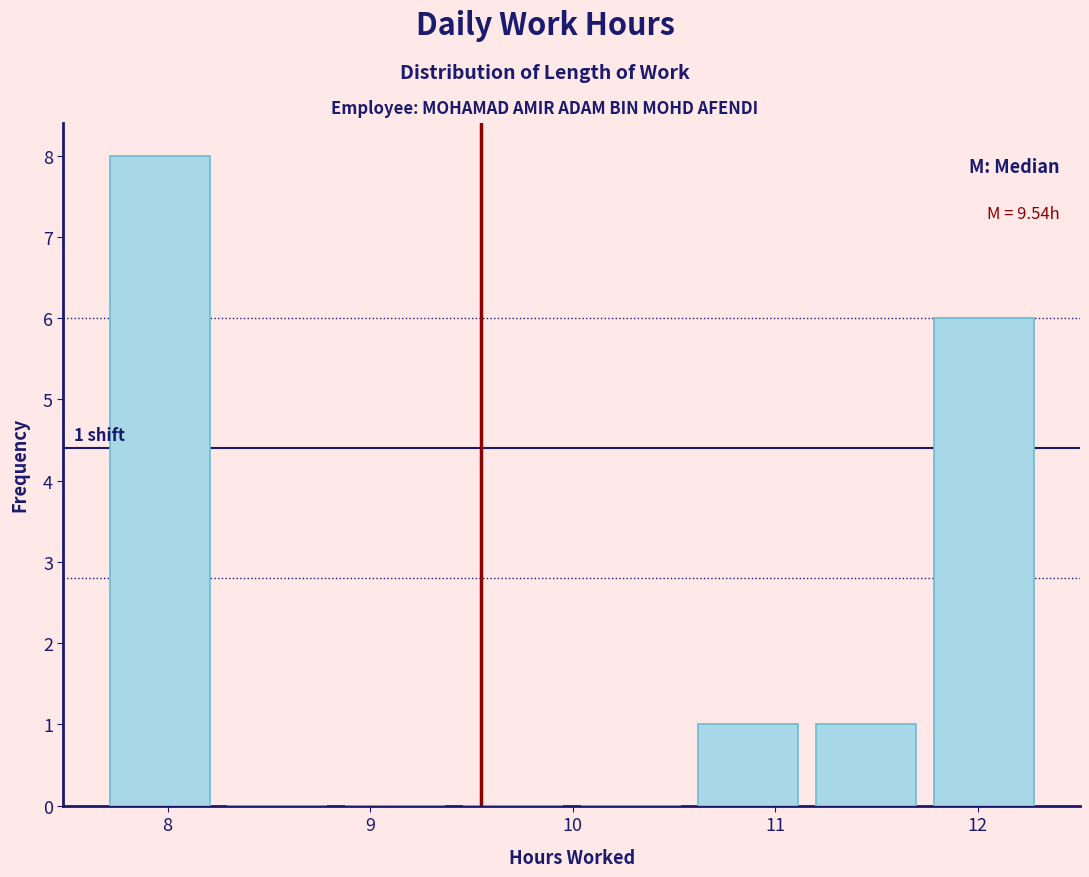

Which range on the x-axis has the tallest bar?

7.7 to 8.3